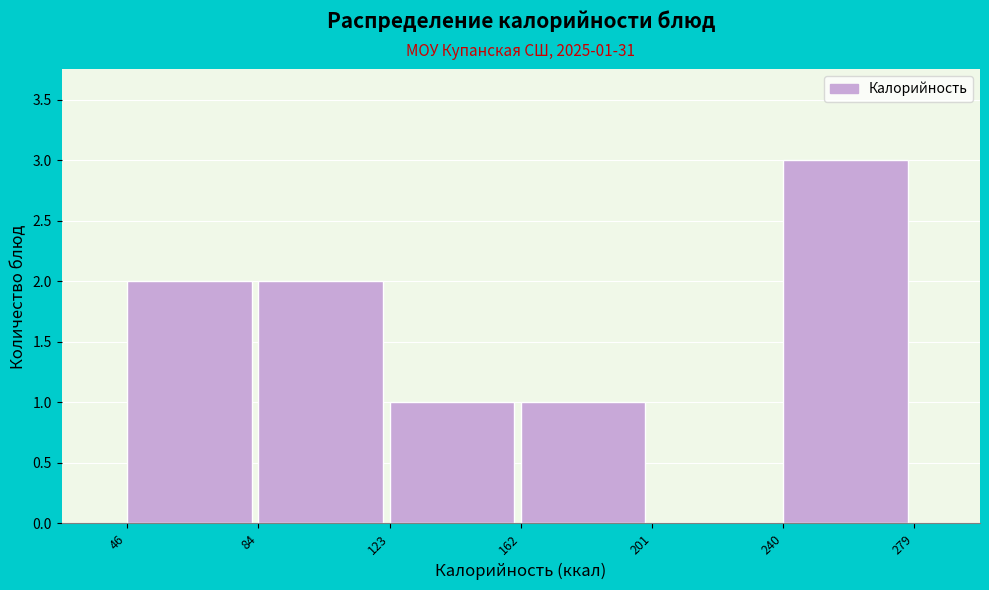

Over which range of the x-axis is the bar tallest?

240 to 279